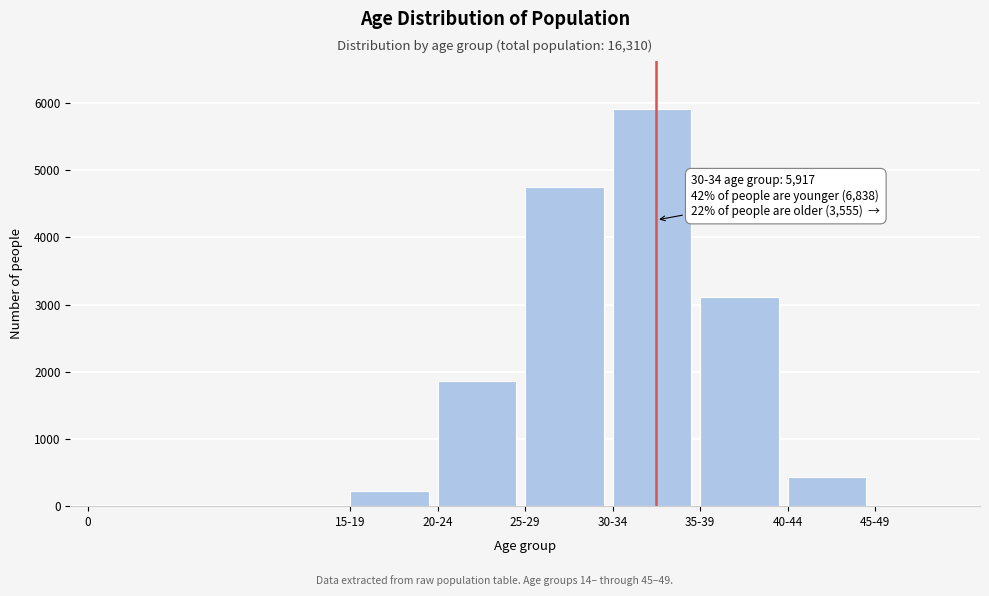

Which label corresponds to the largest value in the chart?

30-34